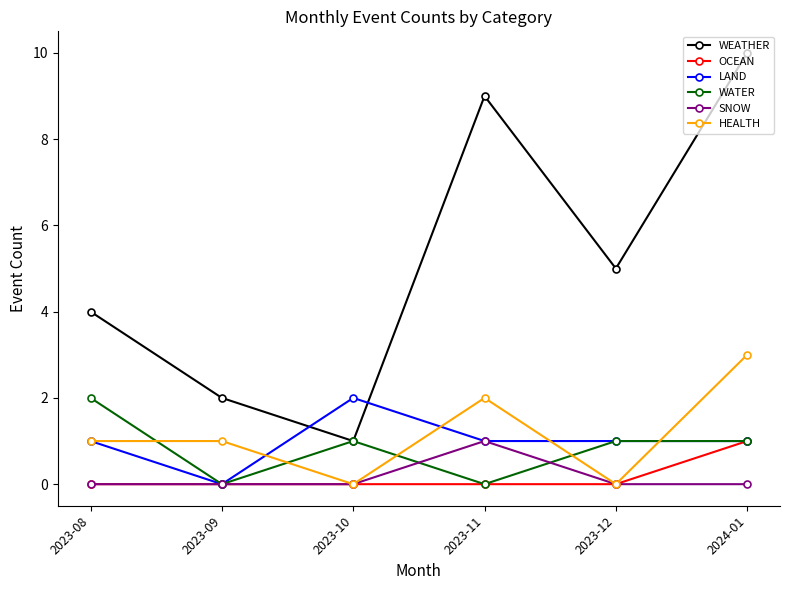

True or false: WEATHER and HEALTH intersect in this chart.

False